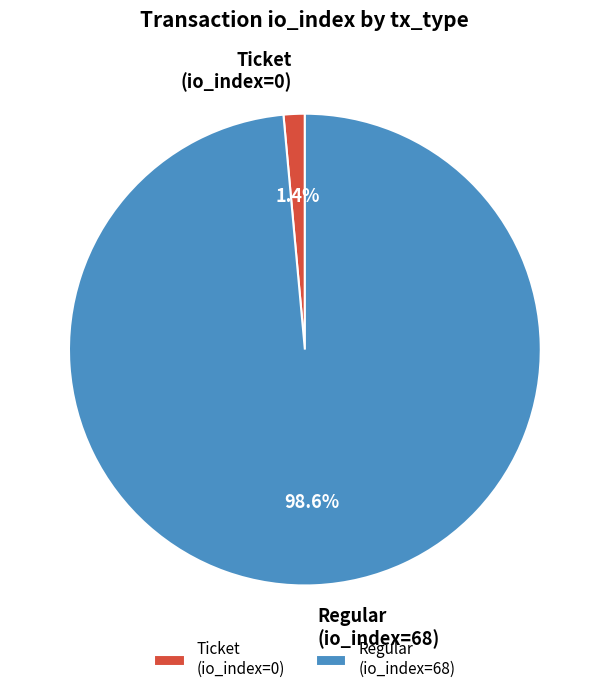

Is the sum of Ticket (io_index=0) and Regular (io_index=68) greater than half?

Yes